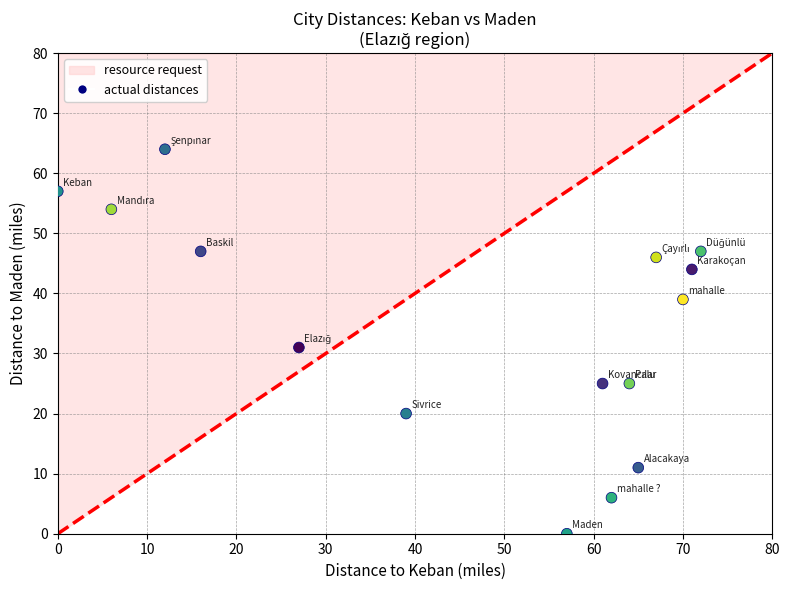

What is the range of X values (max minus min)?

72